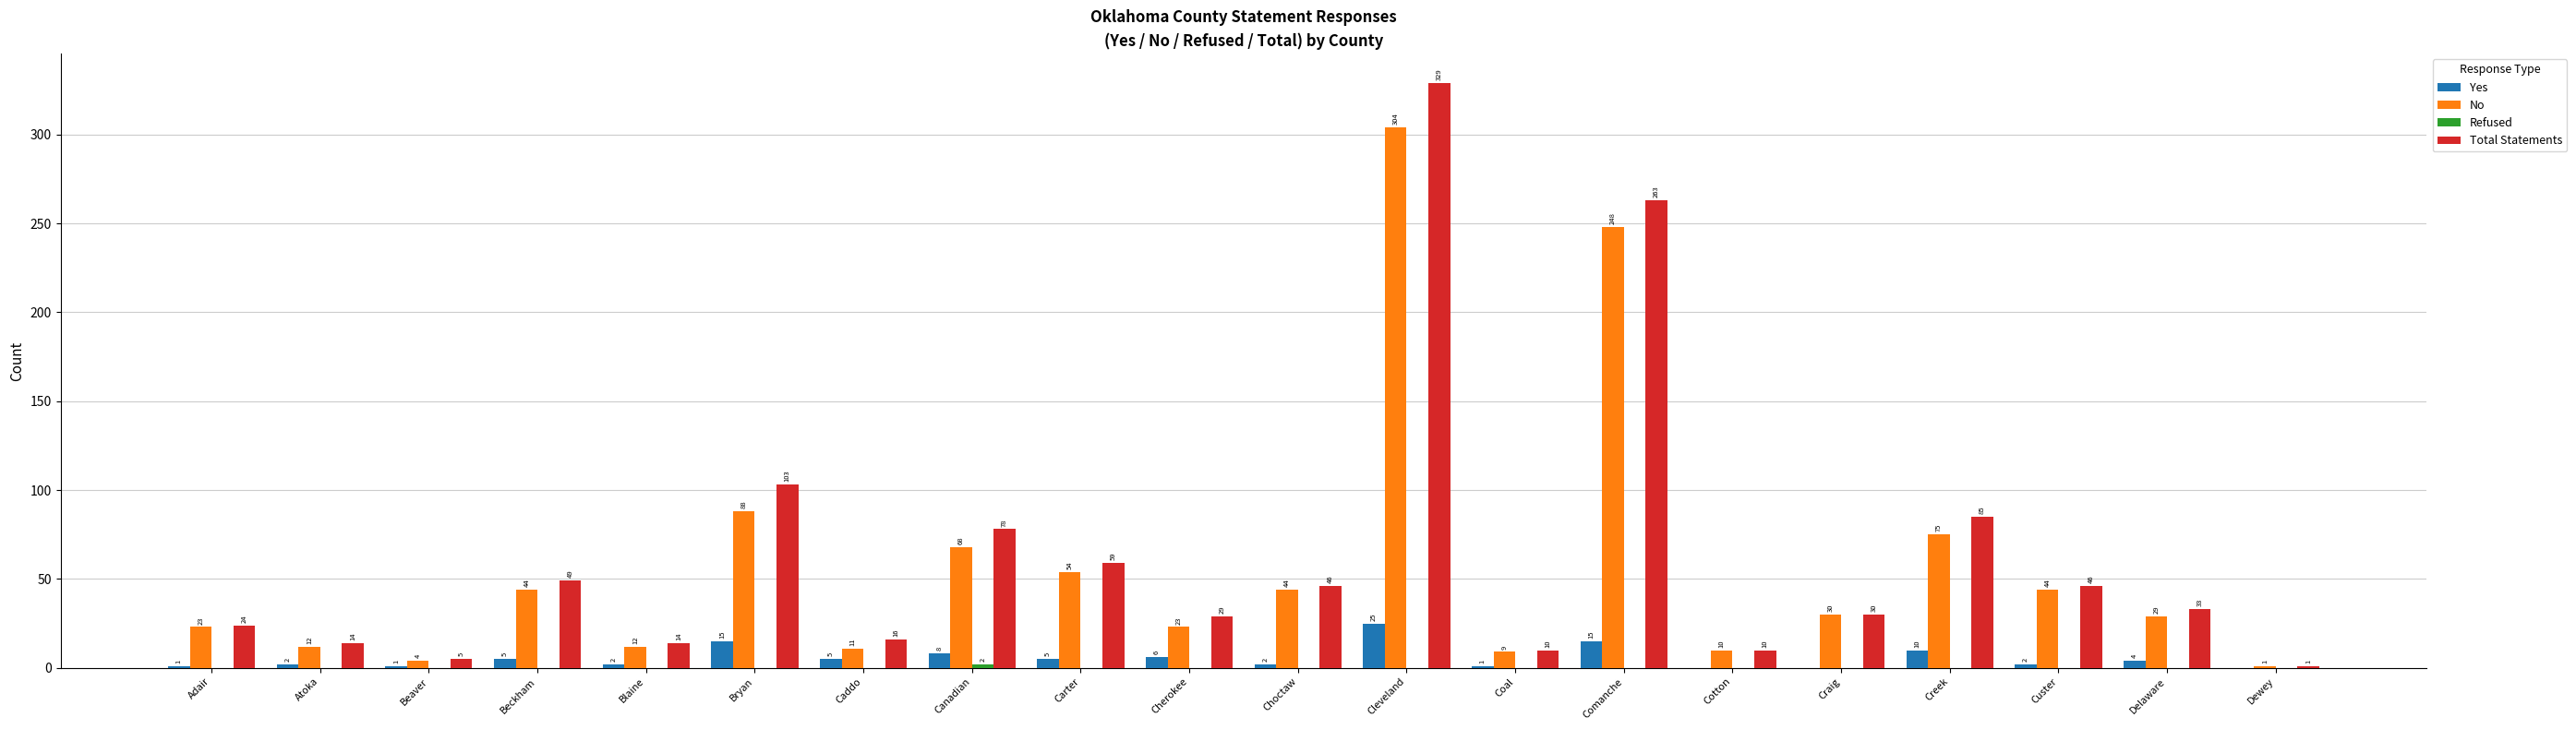

Which category has the highest value across all series?

Cleveland